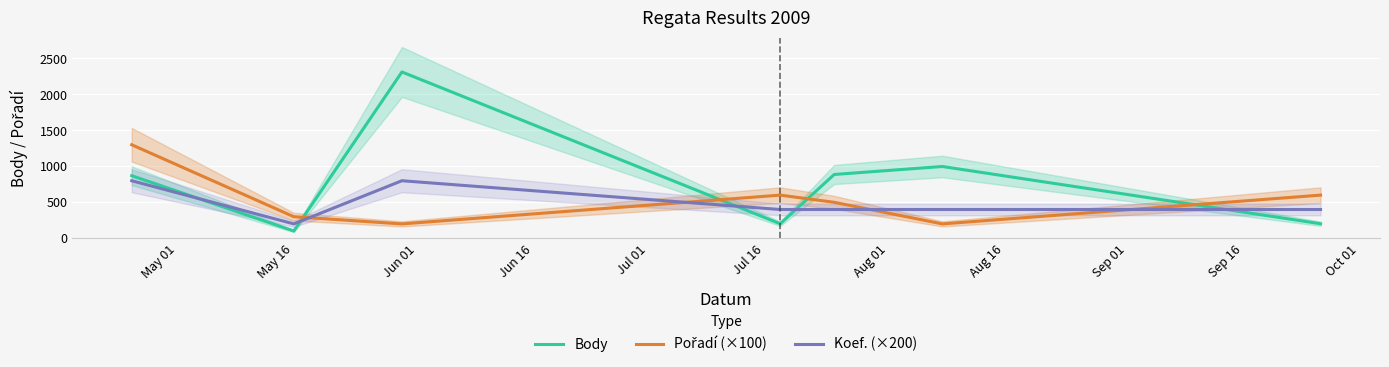

After their last crossing, which series has the higher values: Body or Koef. (×200)?

Koef. (×200)